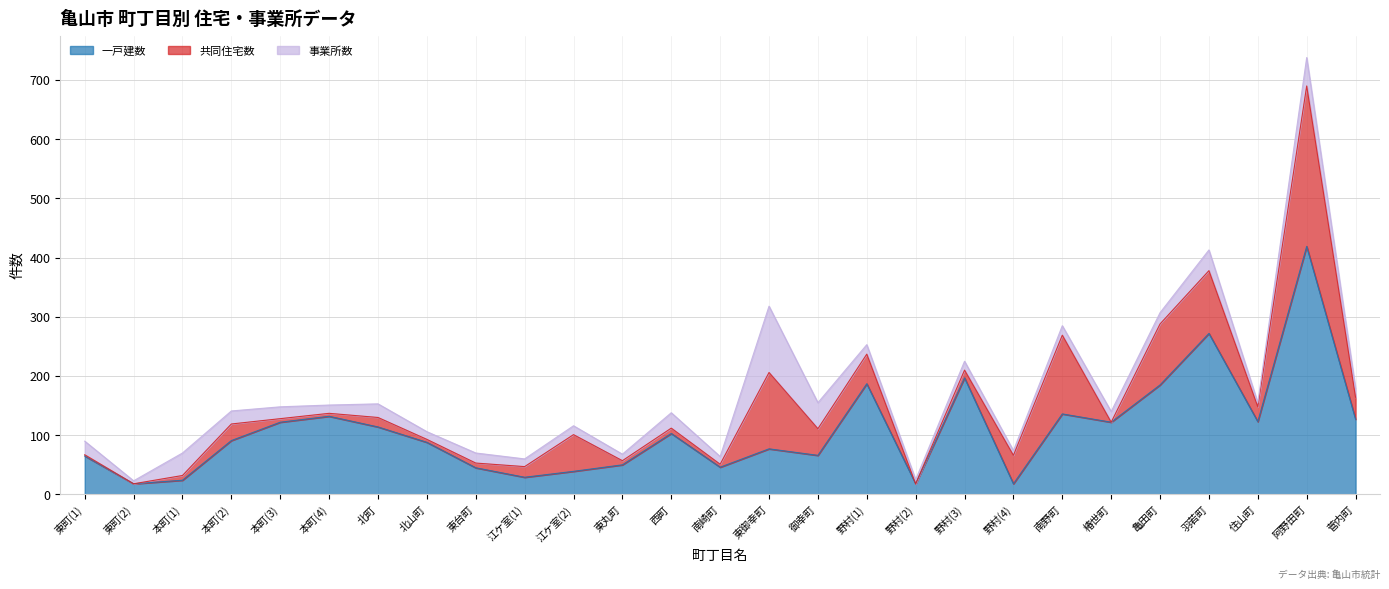

Reading left to right, transcribe all the data shown in this chart.

一戸建数: 65	18	24	91	122	132	114	88	45	29	39	50	103	46	77	66	187	18	197	18	136	122	185	272	123	419	127
共同住宅数: 2	0	8	28	6	5	16	5	8	18	62	7	9	5	129	45	50	0	13	48	133	0	103	106	25	271	37
事業所数: 23	5	38	22	20	14	23	13	17	13	15	11	26	13	112	44	16	7	15	8	16	18	19	35	7	48	15